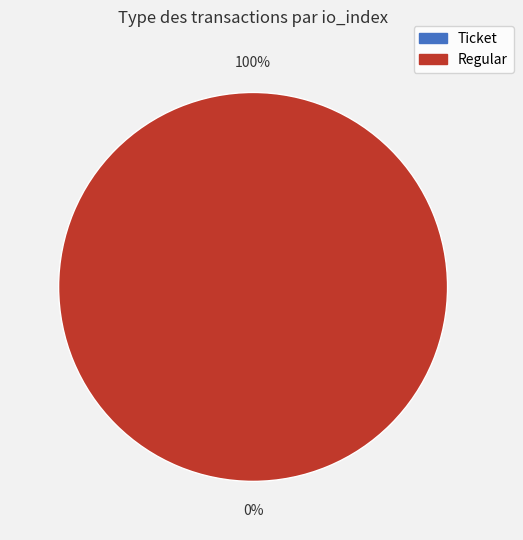

Is it true that Ticket is 0% of the pie?

True